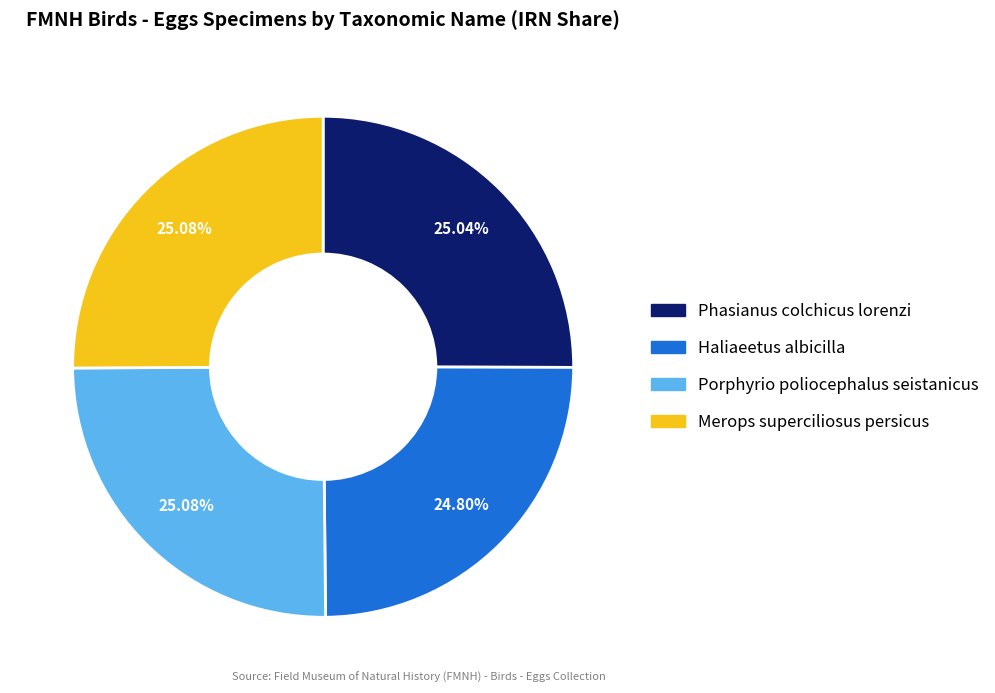

True or false: Phasianus colchicus lorenzi accounts for 19% of the total.

False